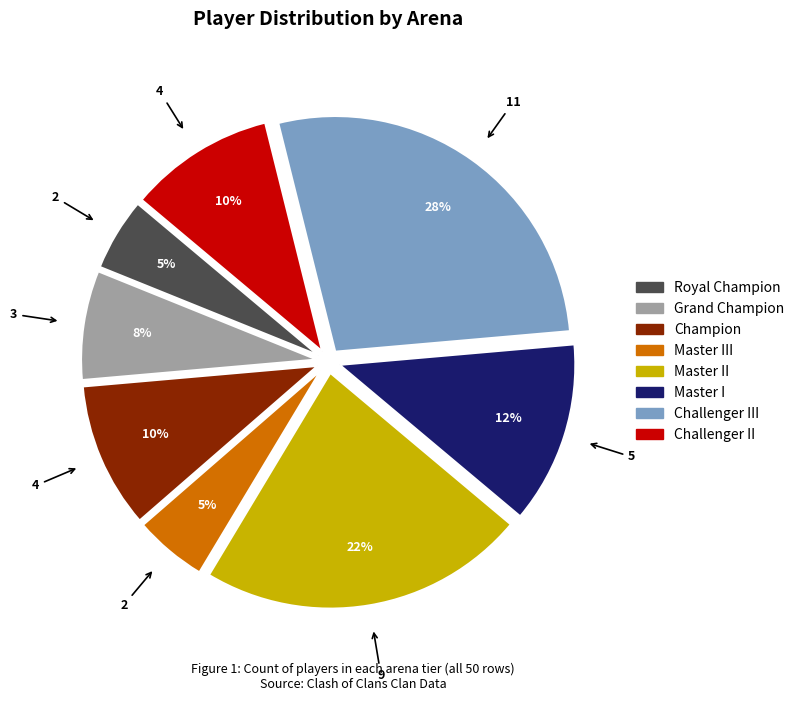

Is there any slice that represents more than half of the pie?

No